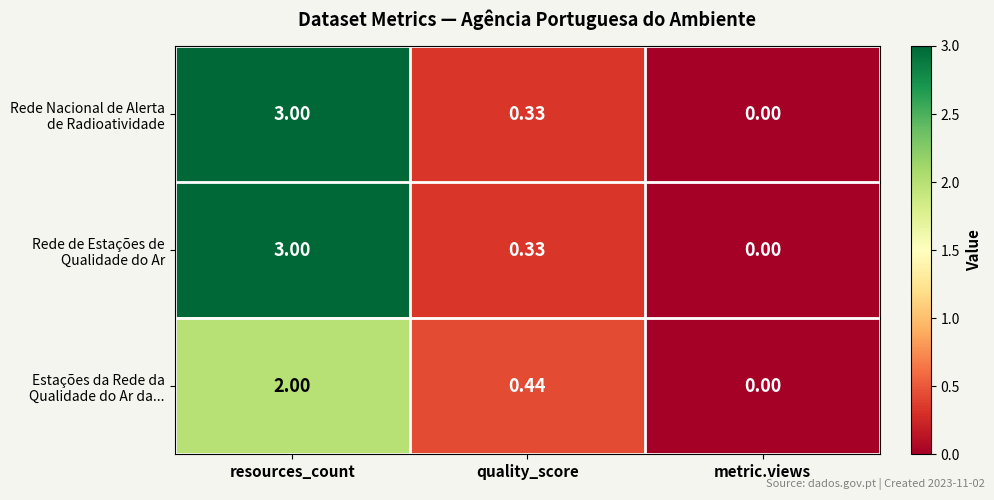

Count the number of data series in this chart.

3